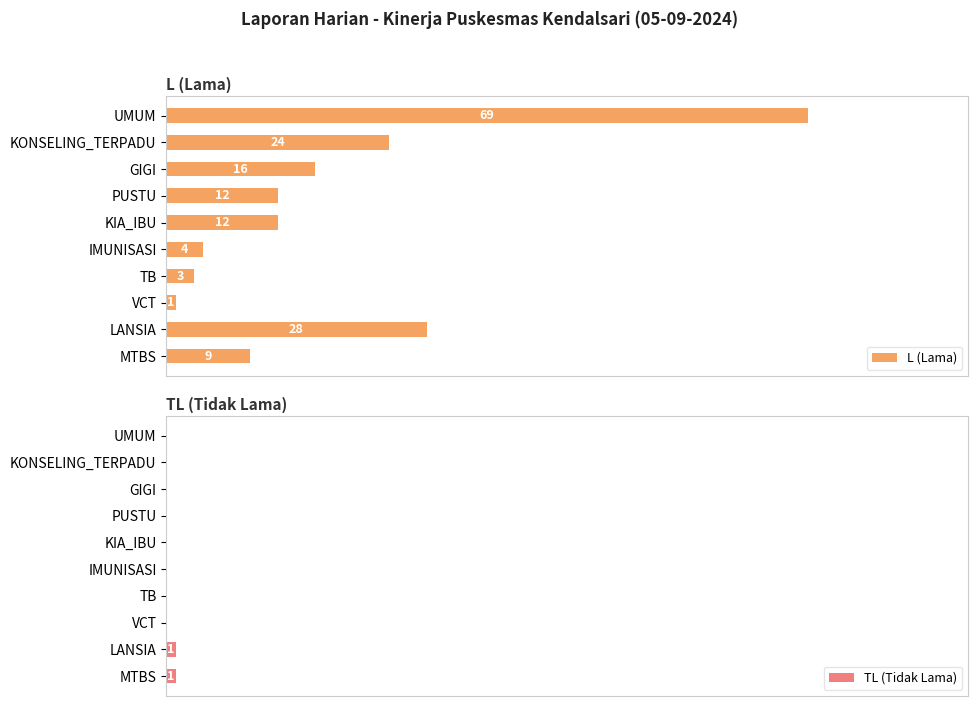

Count the number of data series in this chart.

2